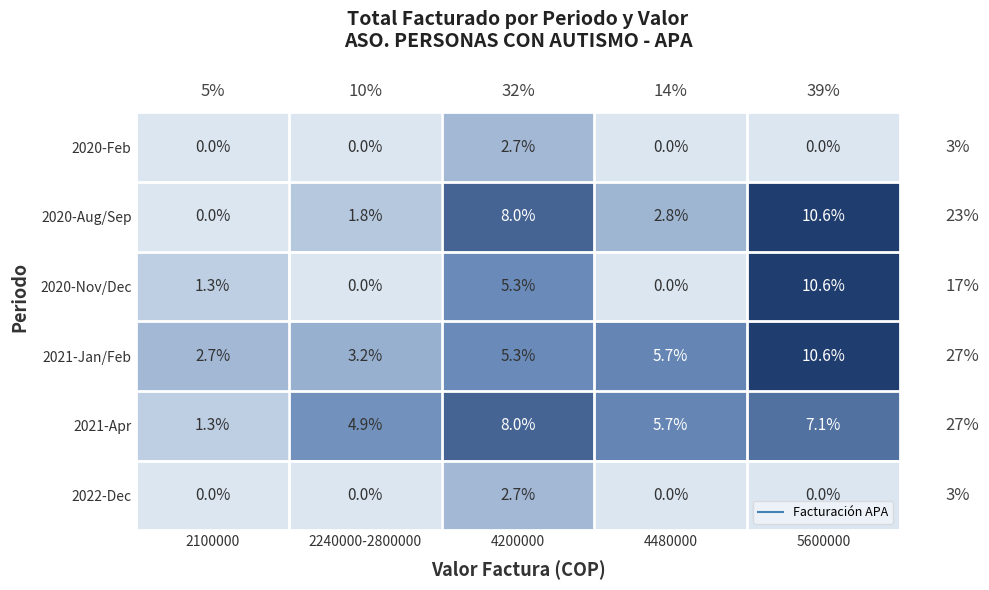

How many data points in 2021-Apr are above 5?

3